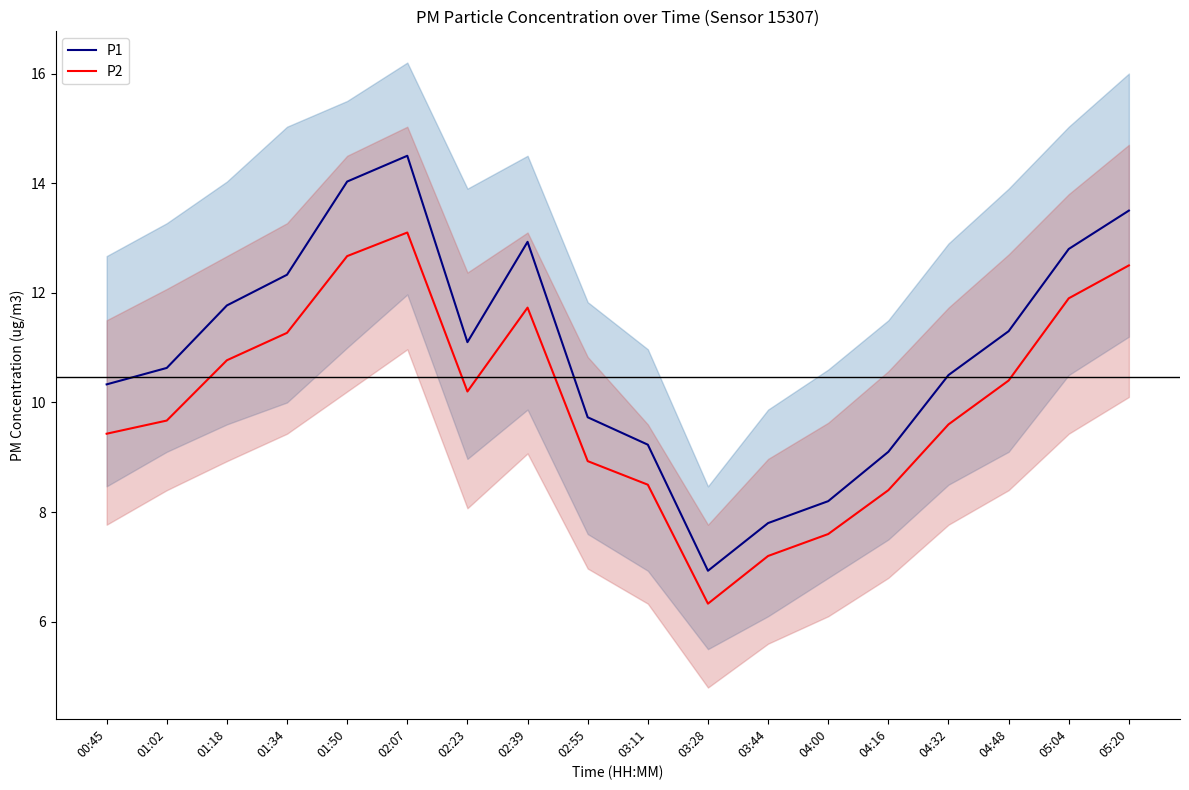

The value of P1 mean at 04:16 is 9.1. True or false?

True